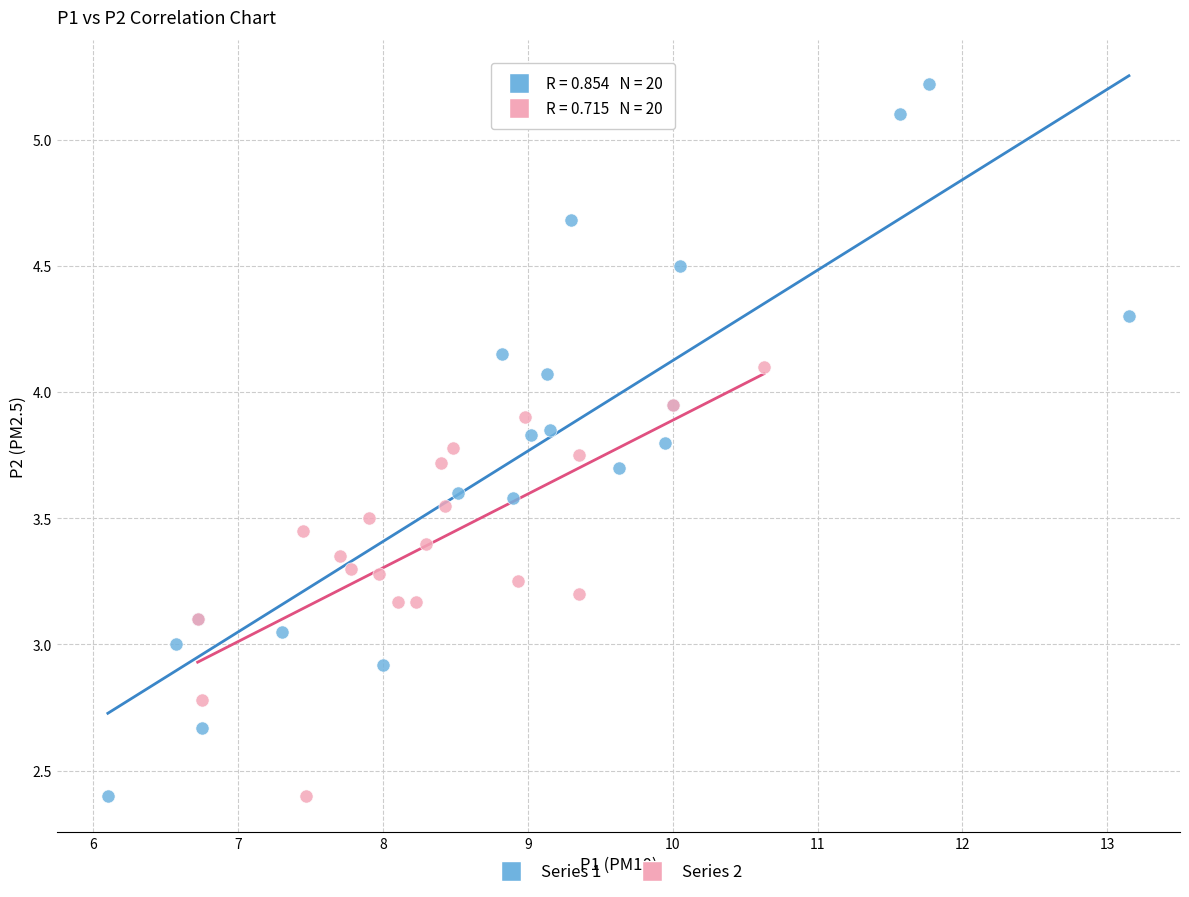

Which series has the largest Y range (max minus min)?

Series 1